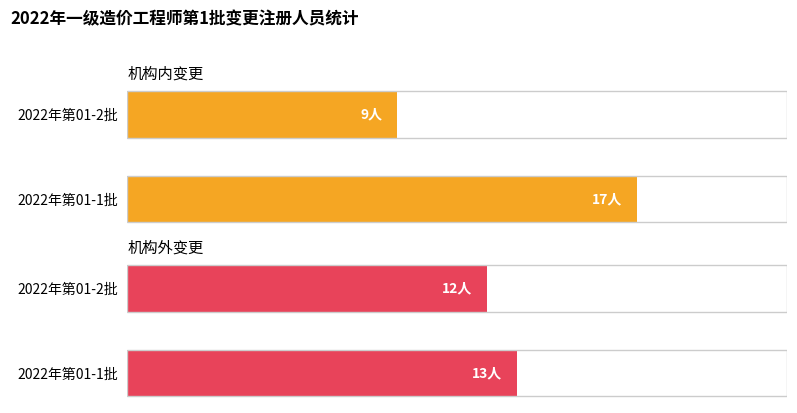

Are the bars grouped side by side (vs. stacked)?

Yes